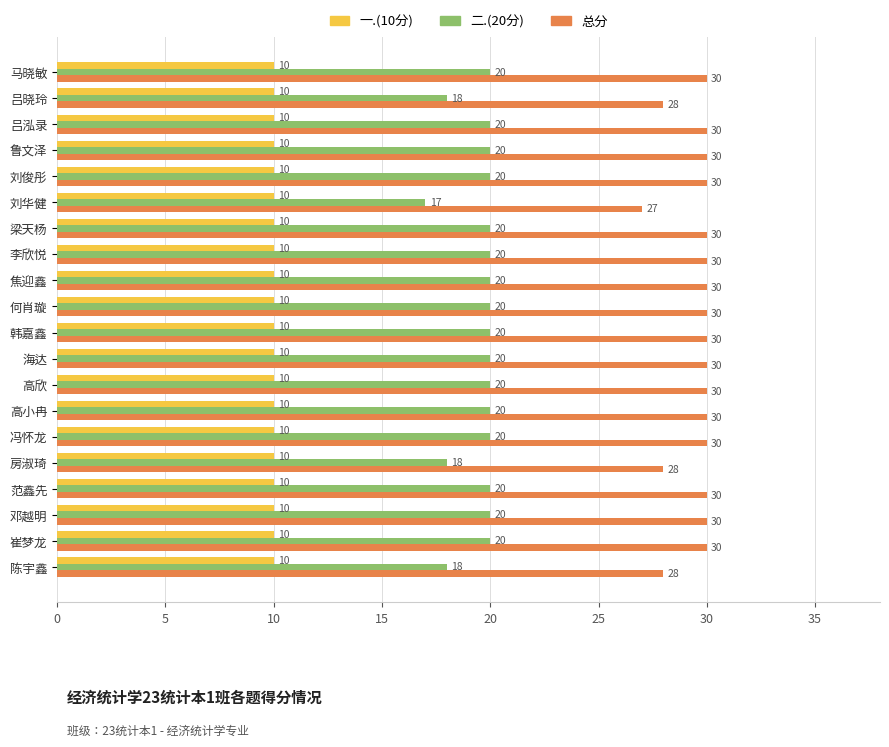

True or false: 二.(20分) has a value of 20 at 鲁文泽.

True